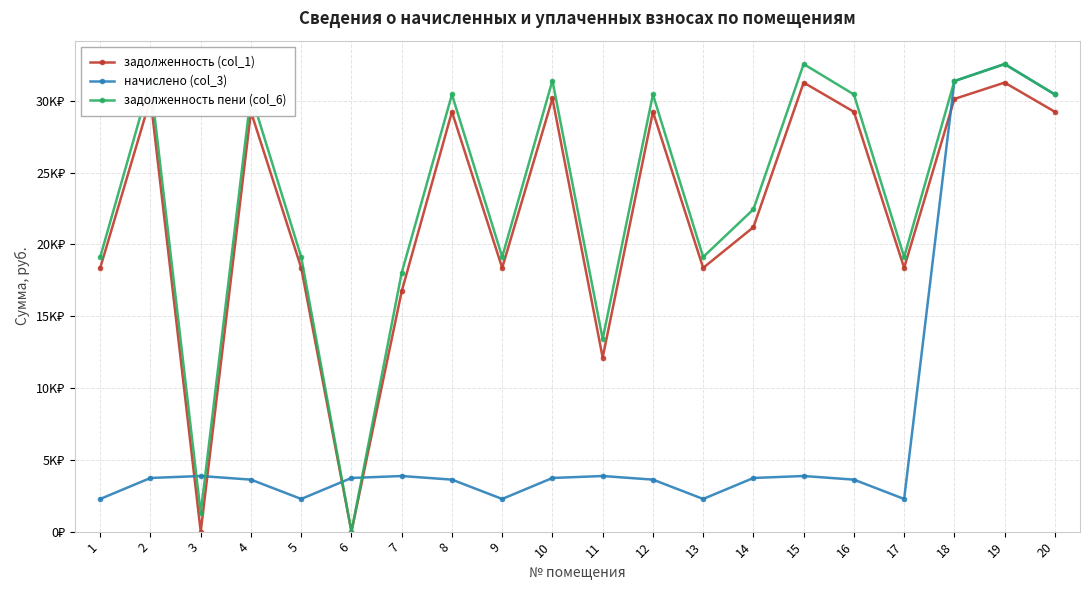

Does the chart have visible grid lines?

Yes